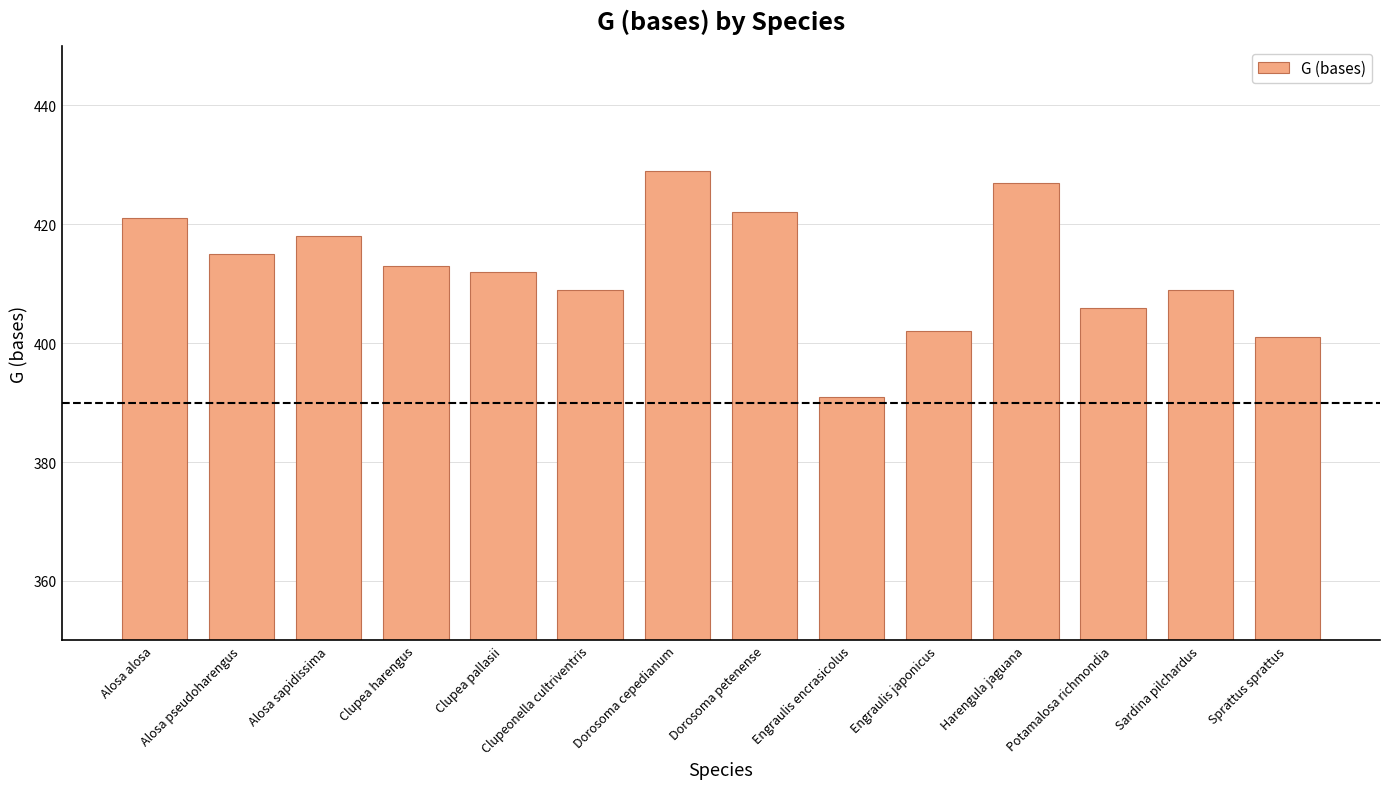

What is the maximum value shown in the chart?

429